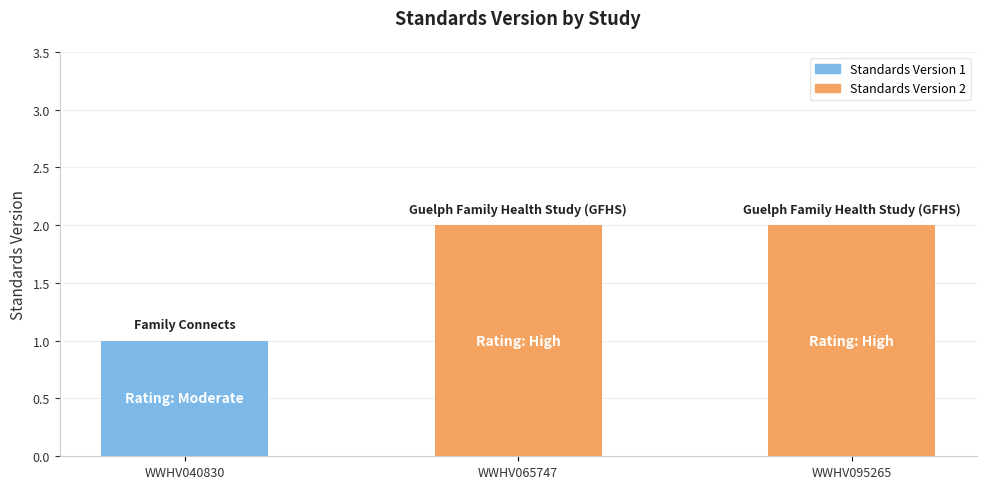

The value at WWHV095265 is 2. True or false?

True